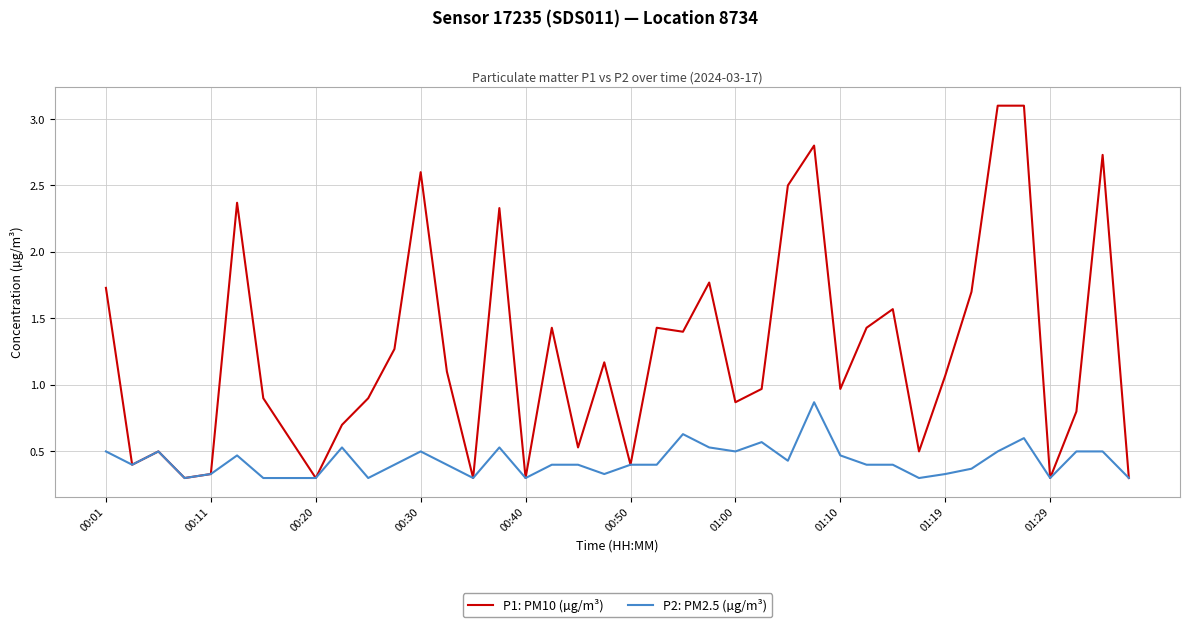

Which series has the widest spread of values?

P1: PM10 (µg/m³)